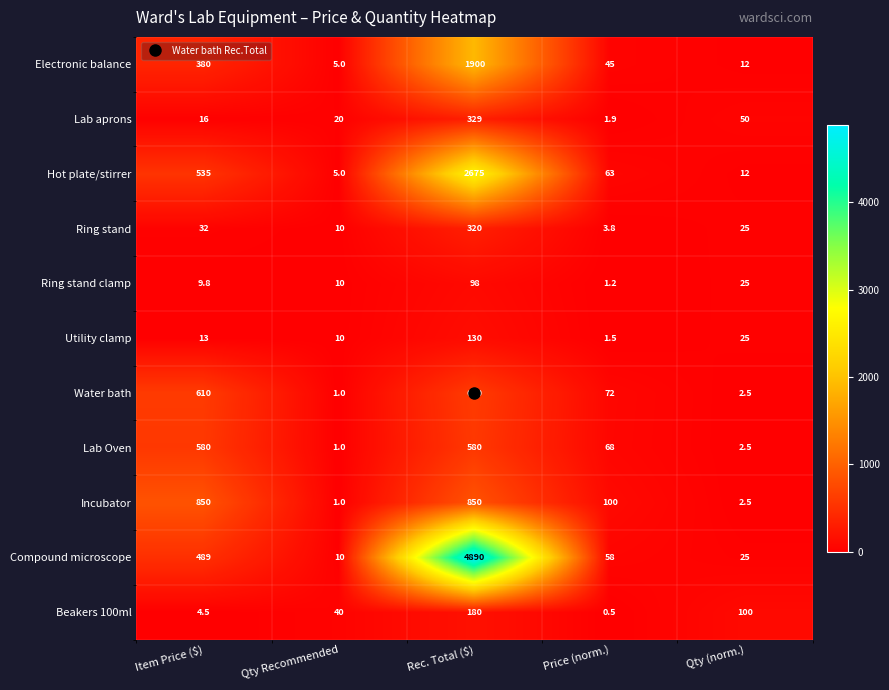

At which label is Water bath closest to 305?

Price (norm.)